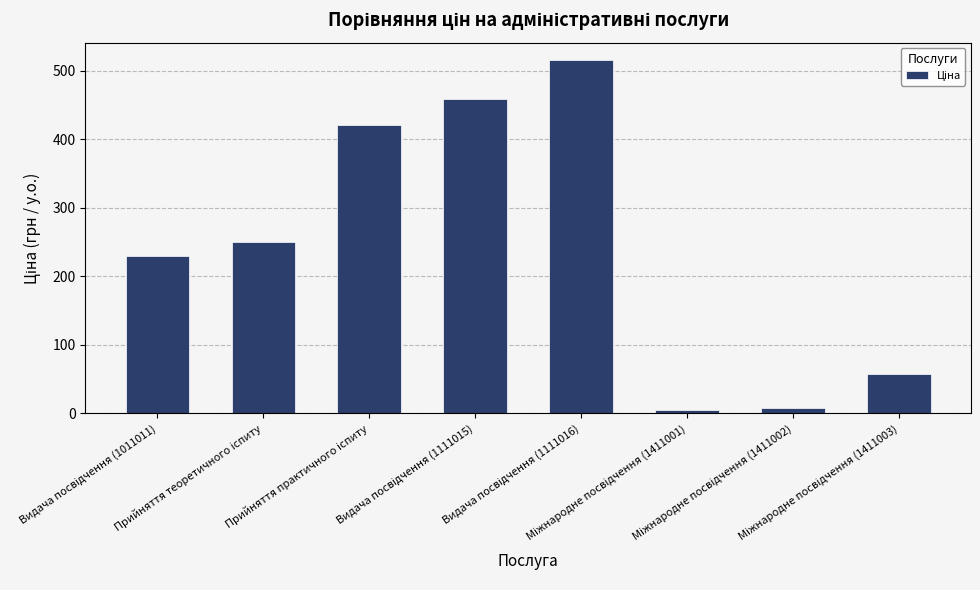

What is the greatest value displayed?

515.0